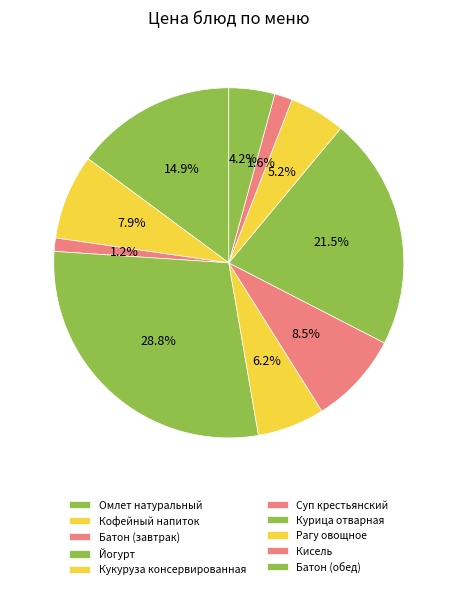

The Кисель slice represents 8% of the pie. True or false?

False